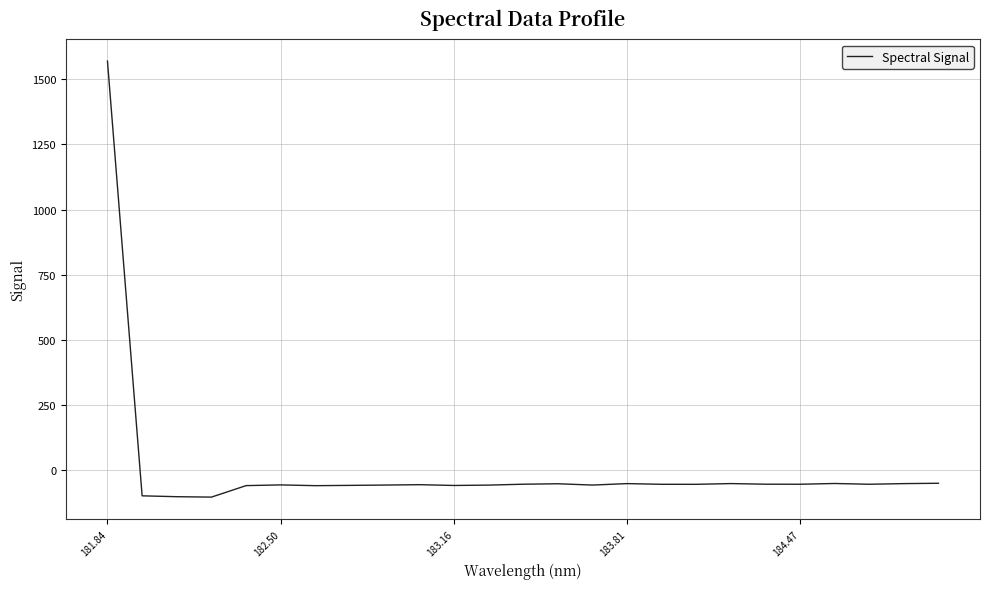

How many values exceed -54?

7